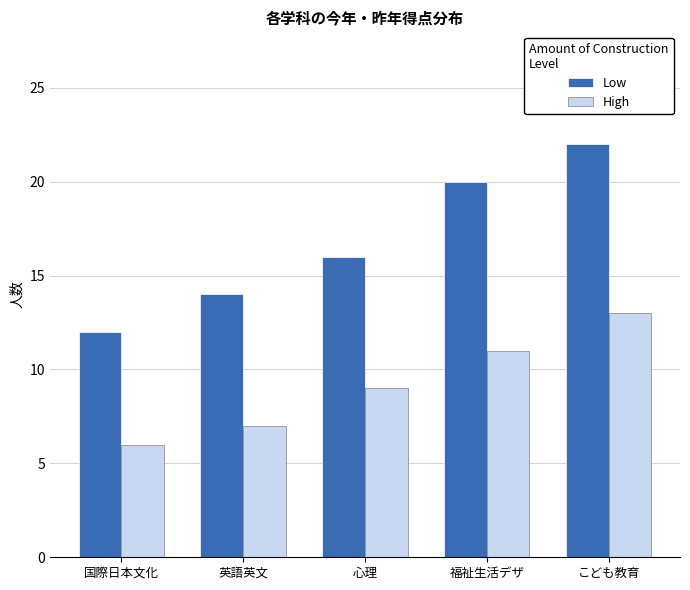

List the series in order of their overall mean, highest first.

Low, High